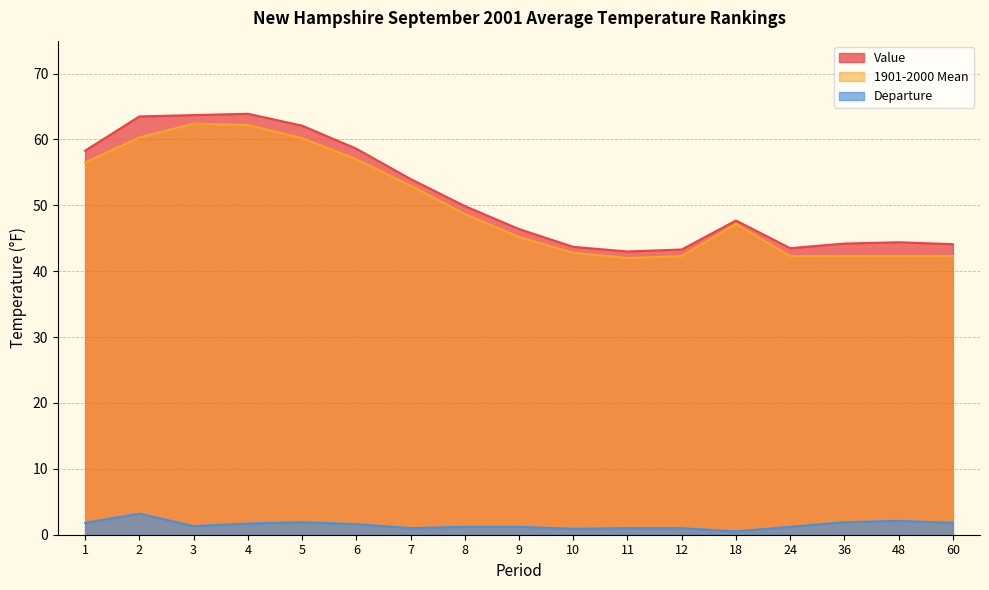

Which series has the largest total across all categories?

Value